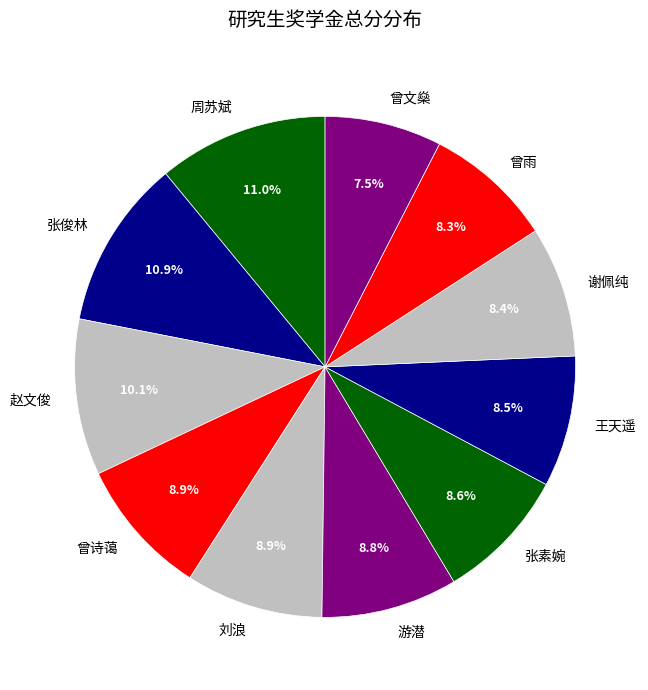

The 曾诗蔼 slice represents 22% of the pie. True or false?

False